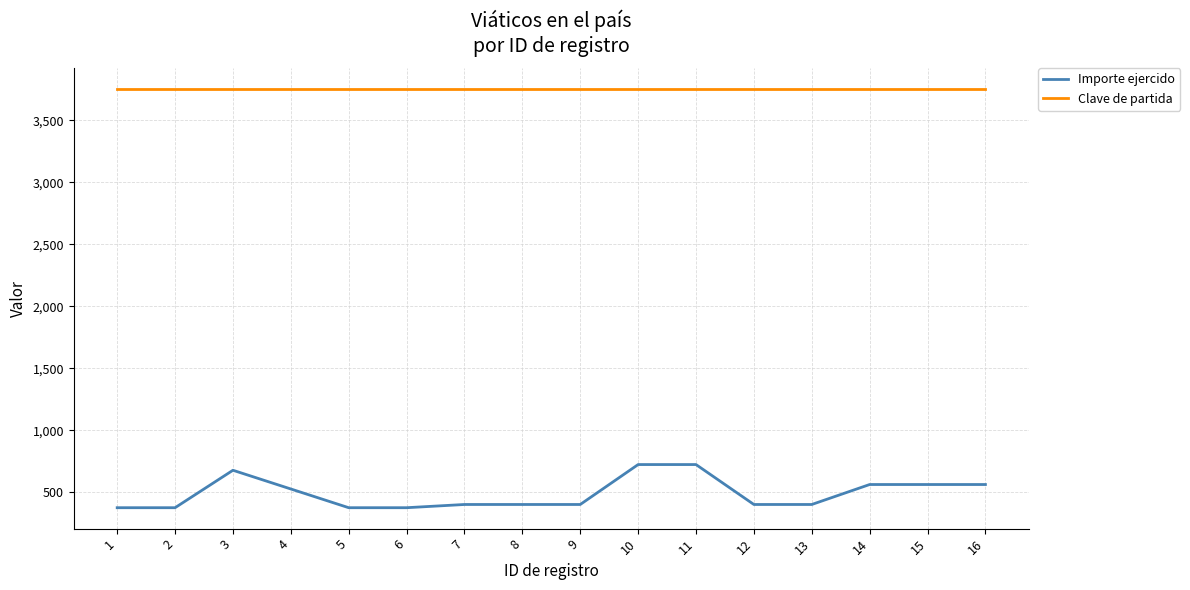

What are all the series names shown in the legend?

Importe ejercido, Clave de partida